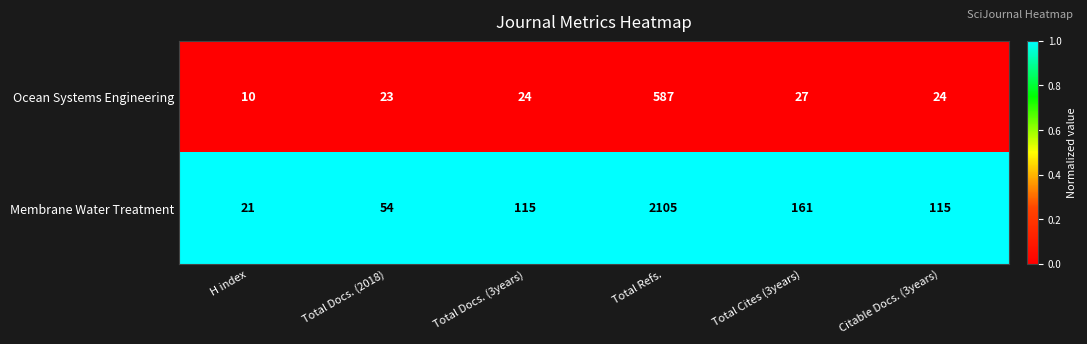

Which series has the largest total across all categories?

Membrane Water Treatment